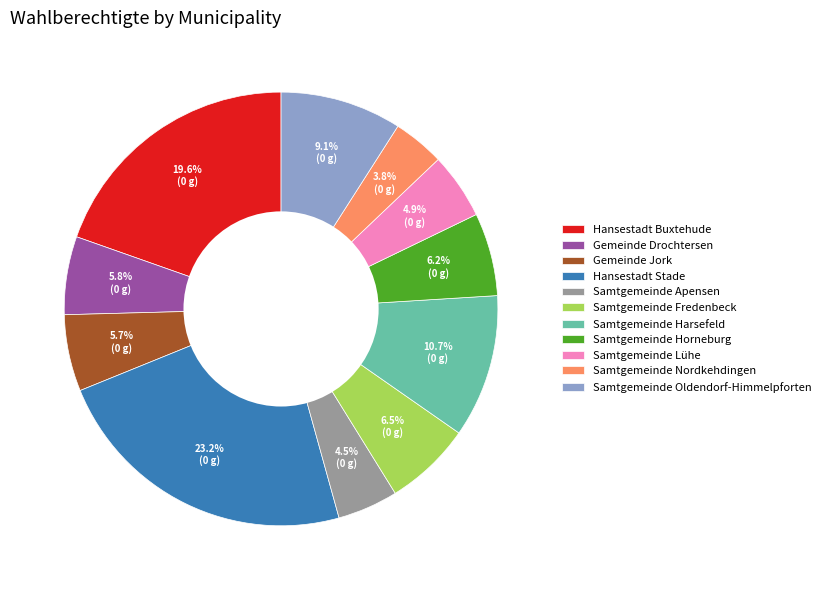

How many slices are in this pie chart?

11